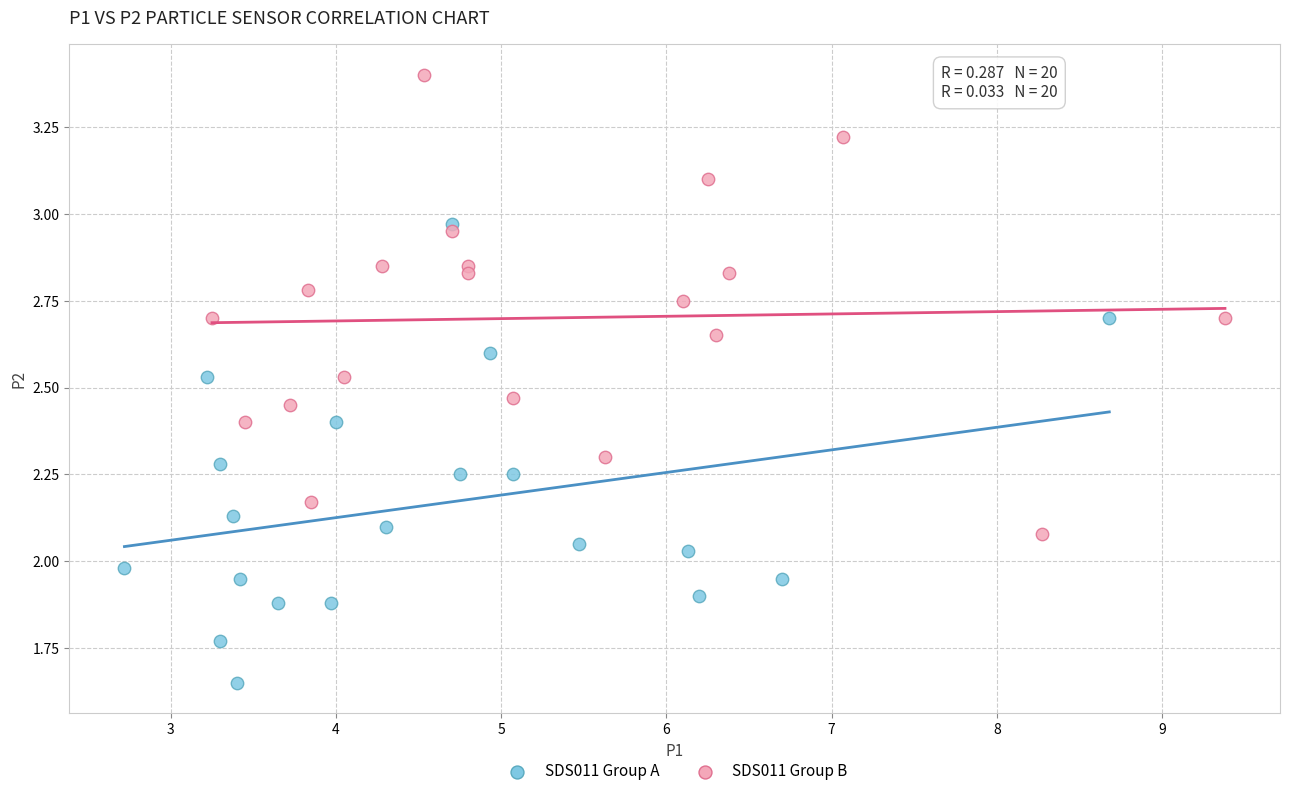

Which series reaches the maximum Y coordinate?

SDS011 Group B